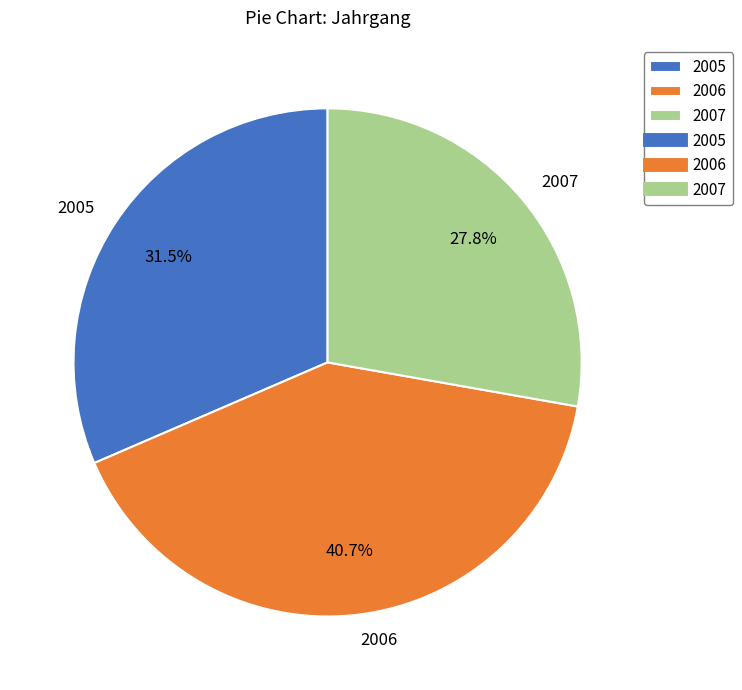

To the nearest percent, what is the average slice percentage?

33%